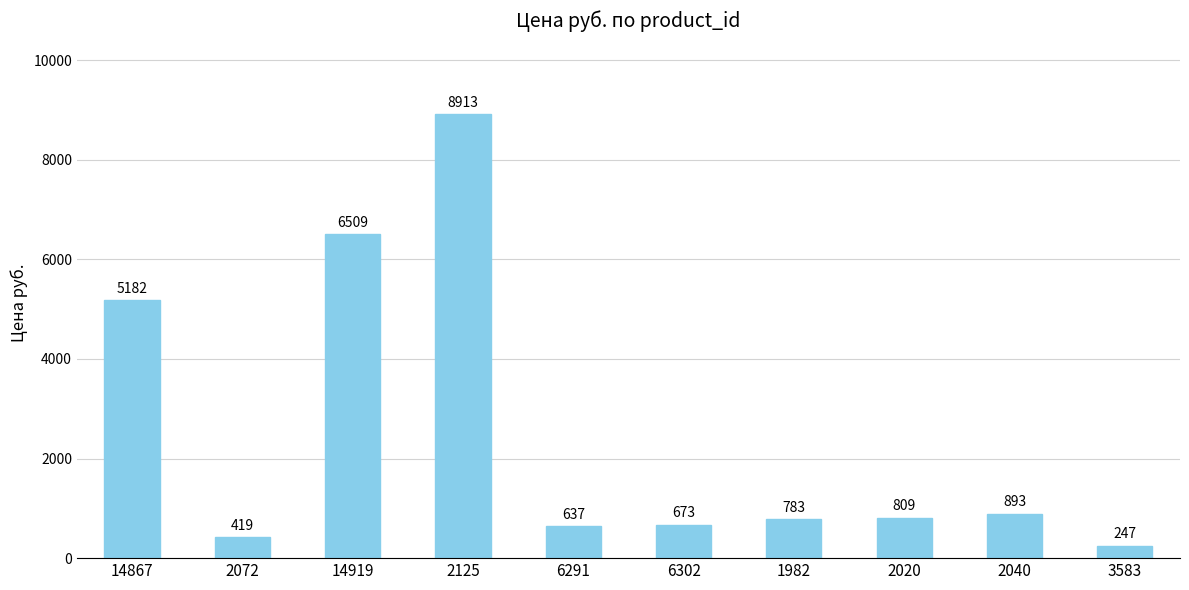

Between 6291 and 2072, which is larger?

6291